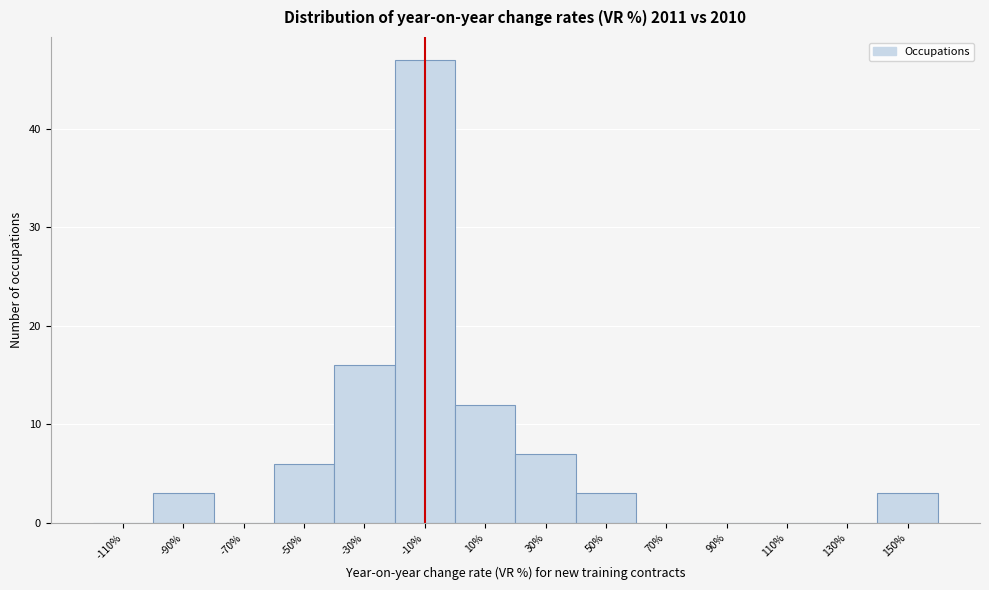

Reading left to right, what are all the values shown in this chart?

-110%=0	-90%=3	-70%=0	-50%=6	-30%=16	-10%=47	10%=12	30%=7	50%=3	70%=0	90%=0	110%=0	130%=0	150%=3